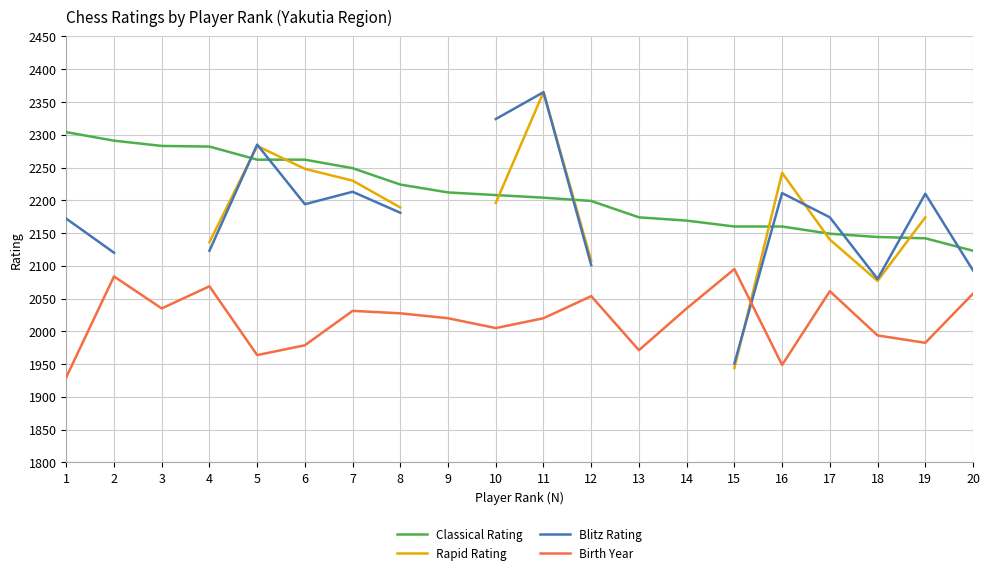

Where is the first local maximum for Birth Year?

2